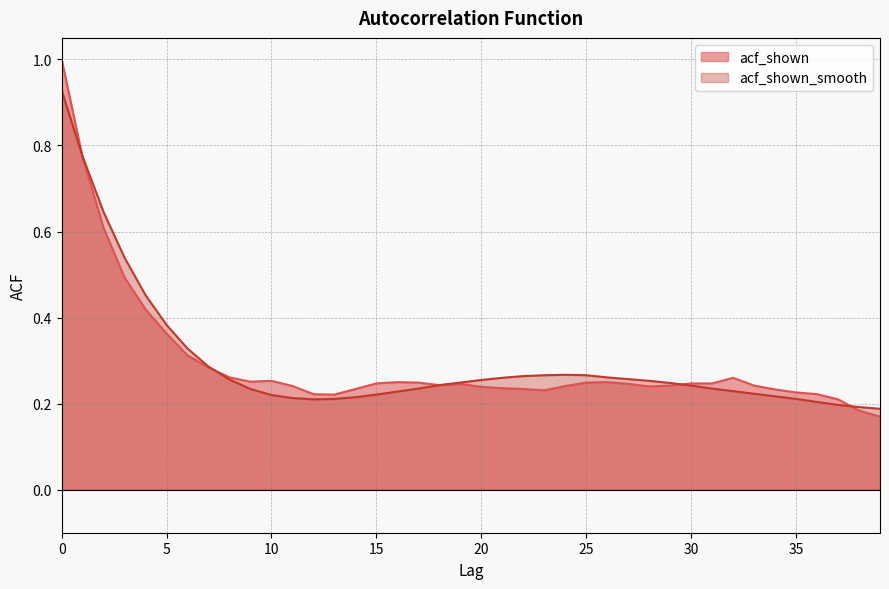

List the series in order of their peak value, lowest first.

acf_shown_smooth, acf_shown